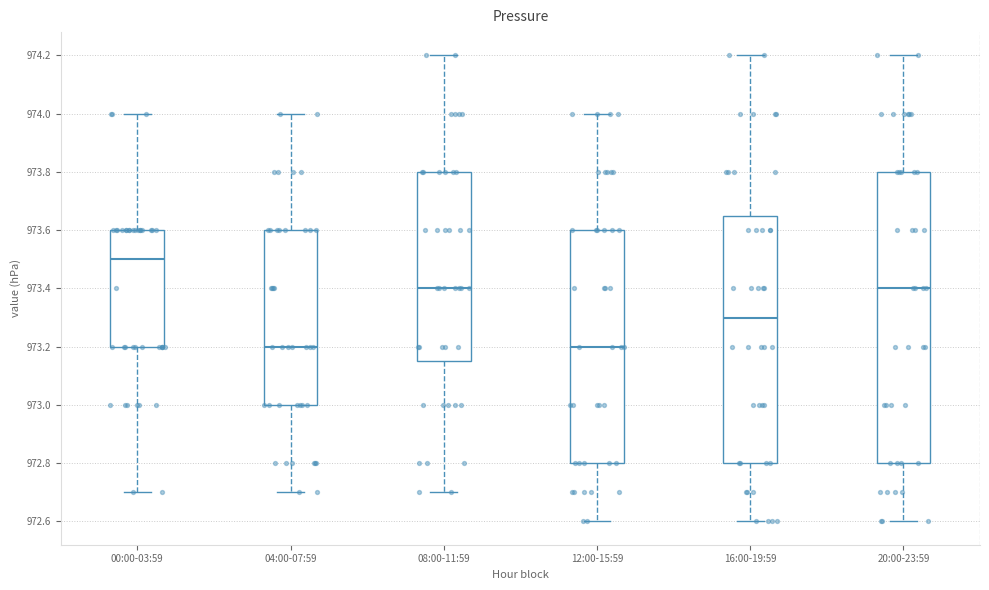

Reading left to right, transcribe this box plot: for each box, give where its median line is, the range the box spans, and where its two whiskers end, as read against the y-axis. The values are not printed on the chart, so give them approximately, as read against the axis.

00:00-03:59: median 973.50, box 973.20 to 973.60, whiskers 972.70 to 974.00
04:00-07:59: median 973.20, box 973.00 to 973.60, whiskers 972.70 to 974.00
08:00-11:59: median 973.40, box 973.16 to 973.80, whiskers 972.70 to 974.20
12:00-15:59: median 973.20, box 972.80 to 973.60, whiskers 972.60 to 974.00
16:00-19:59: median 973.30, box 972.80 to 973.66, whiskers 972.60 to 974.20
20:00-23:59: median 973.40, box 972.80 to 973.80, whiskers 972.60 to 974.20